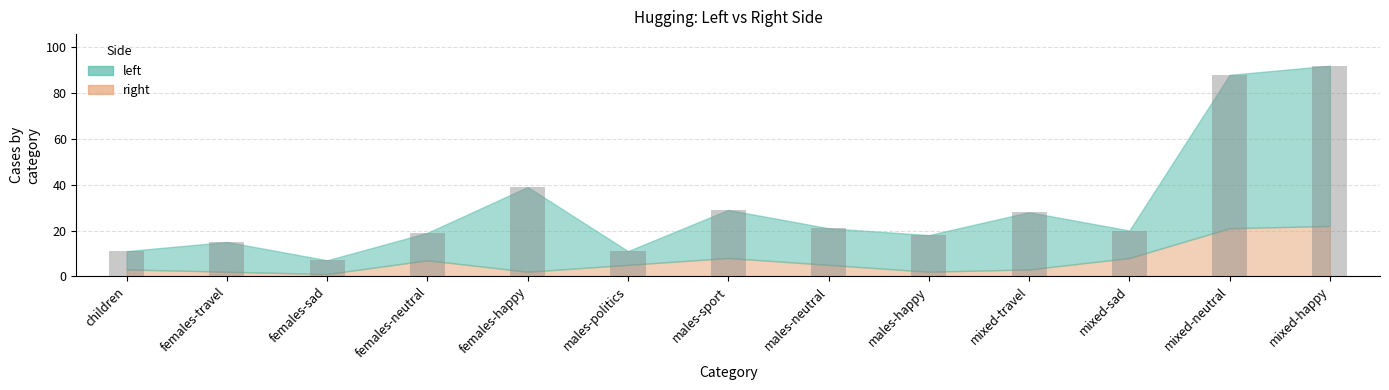

Does the chart contain any negative values?

No